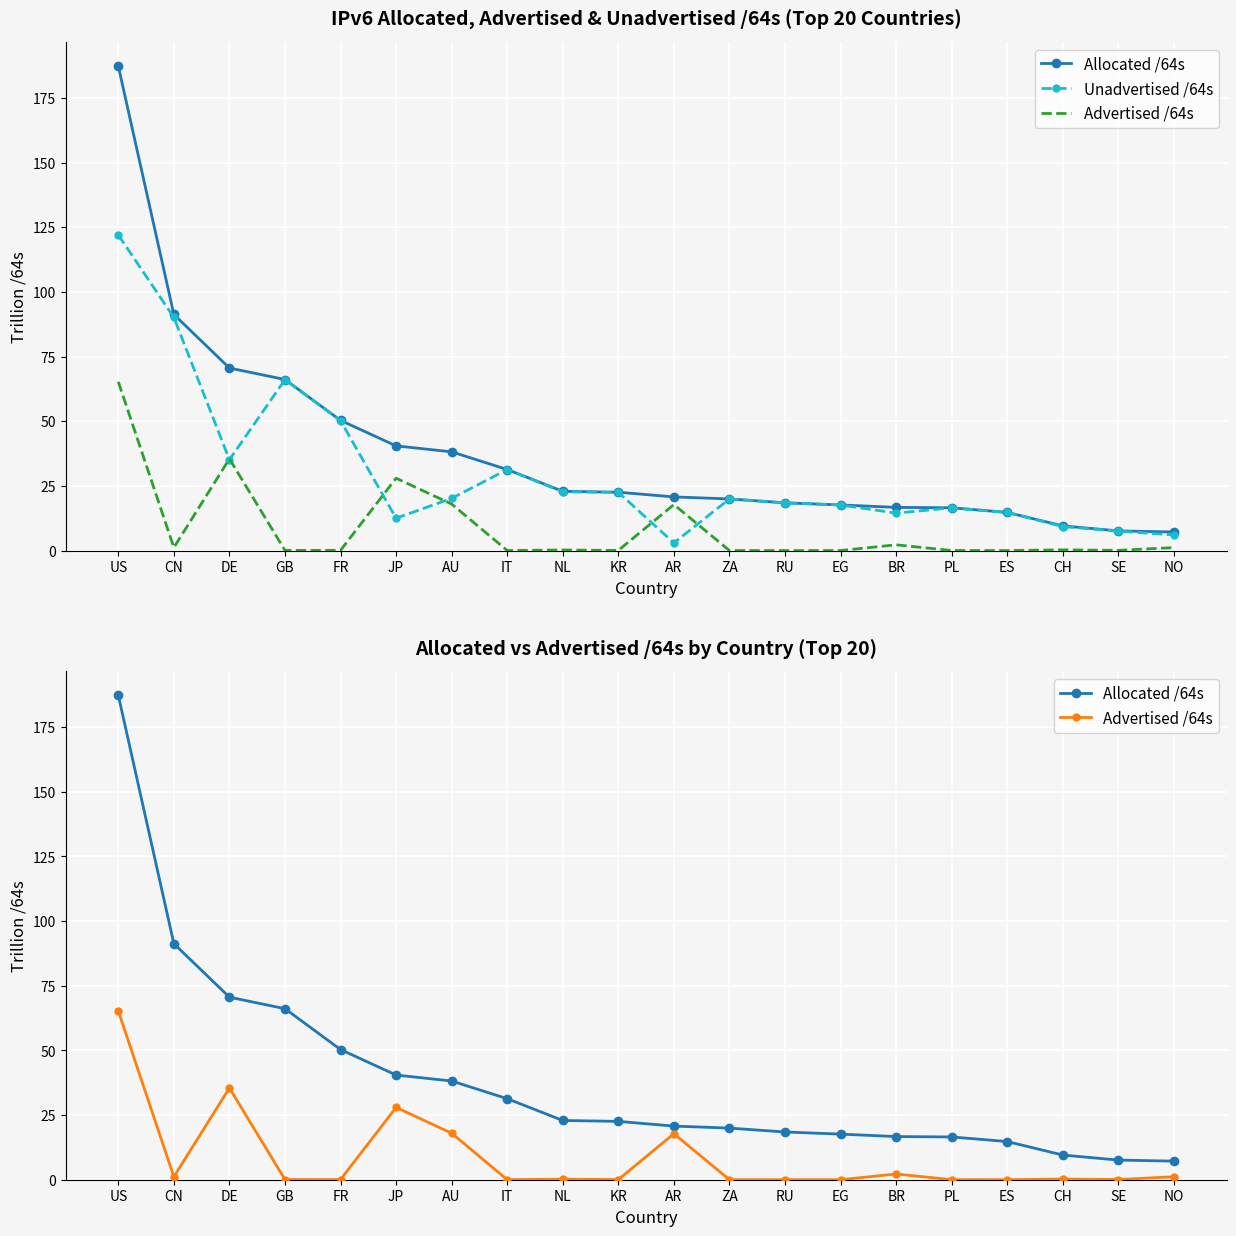

At which category is the sum across all series the highest?

US